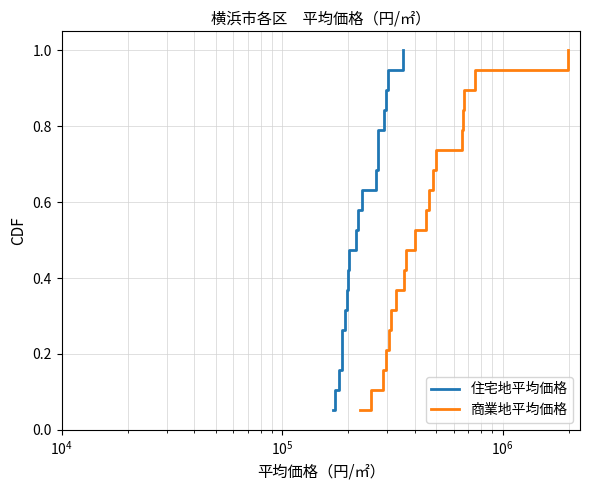

What is the maximum value shown in the chart?

1.0